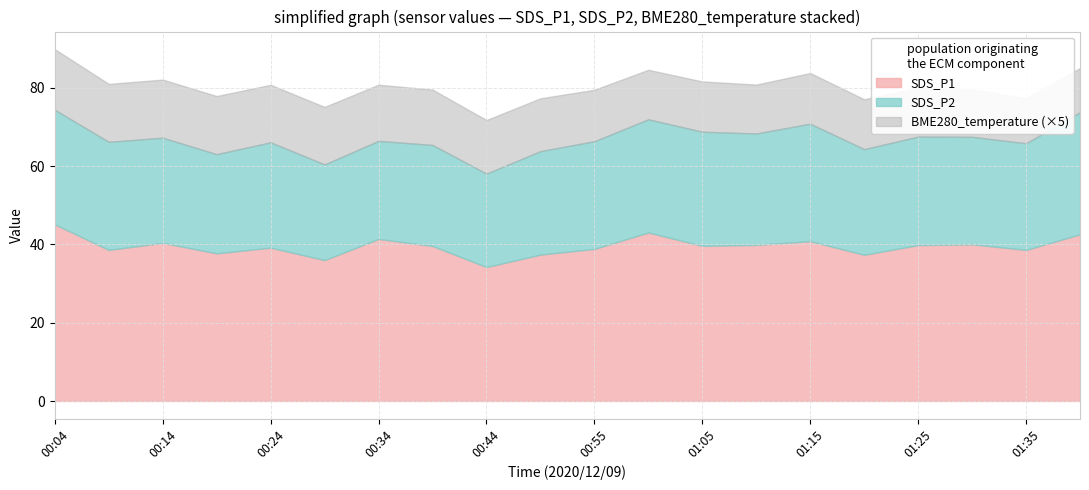

Is it true that SDS_P1 equals 39.6 at 01:05?

True